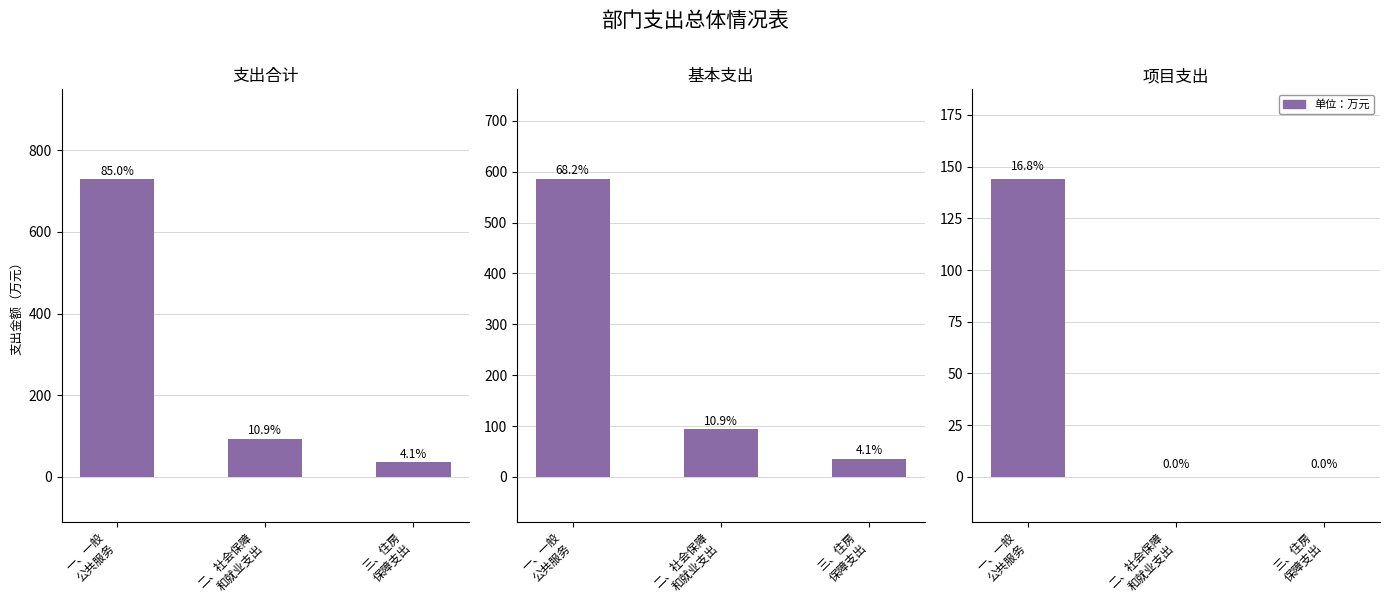

What is the value of the 支出合计 bar at the 3rd from the left?

35.3